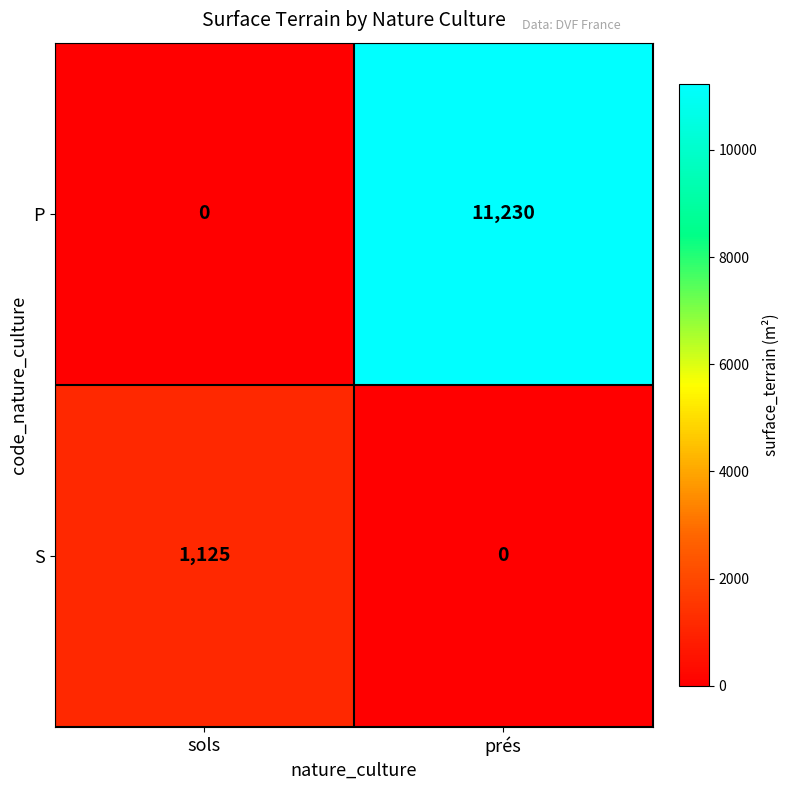

Which series has the largest total across all categories?

P